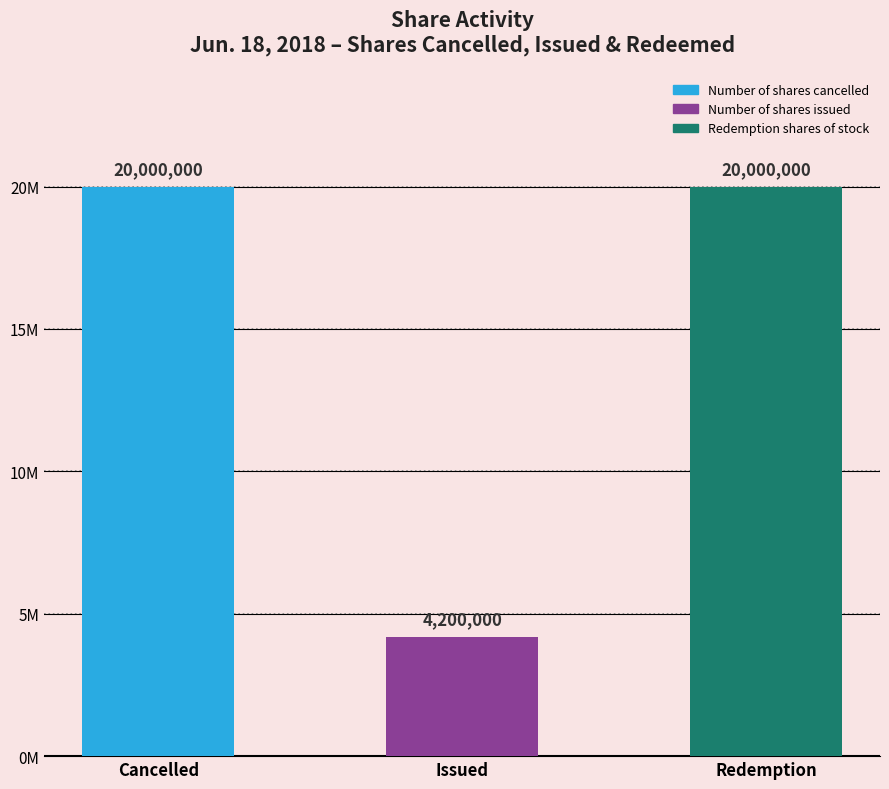

How many categories are shown in the chart?

3